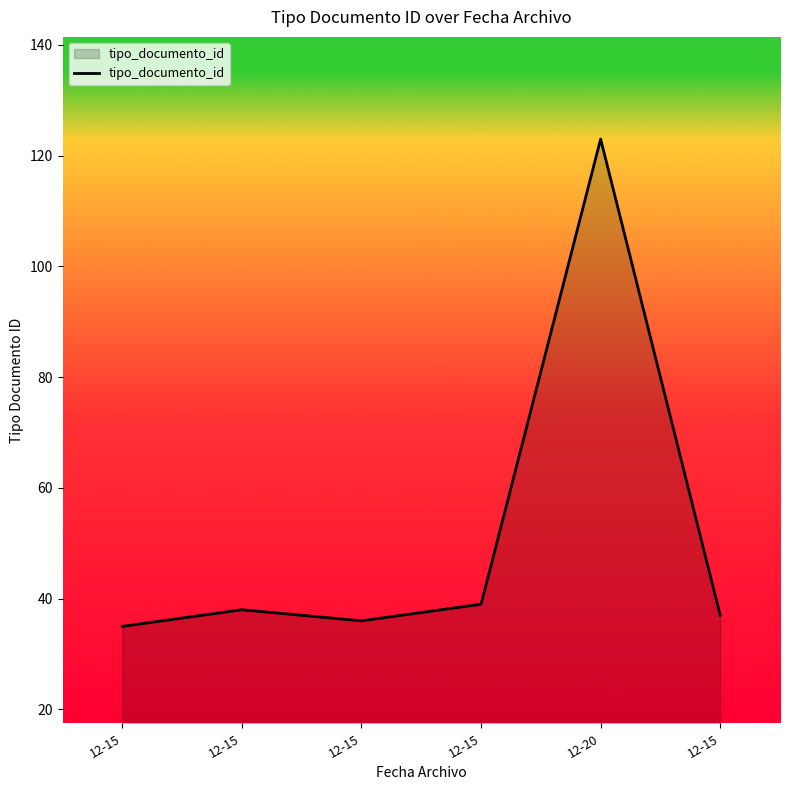

What is the ratio of the value at 12-15 to the value at 12-15?

1.1